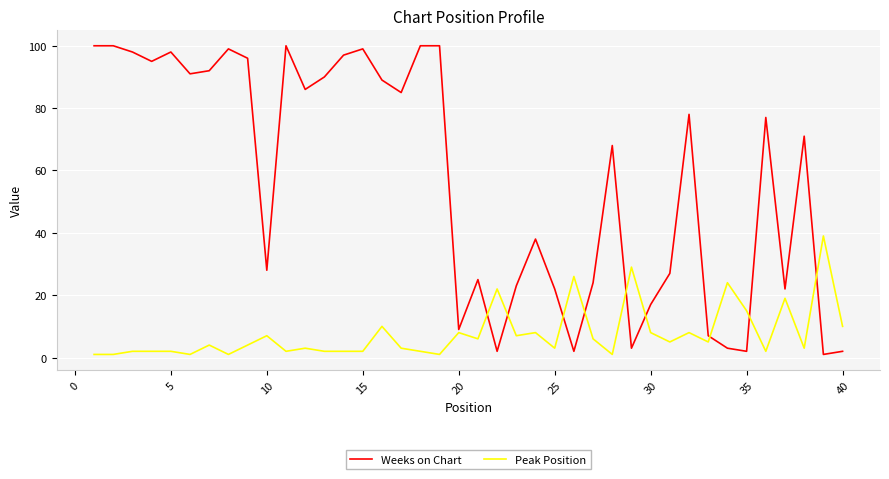

Which series has the largest total across all categories?

Weeks on Chart